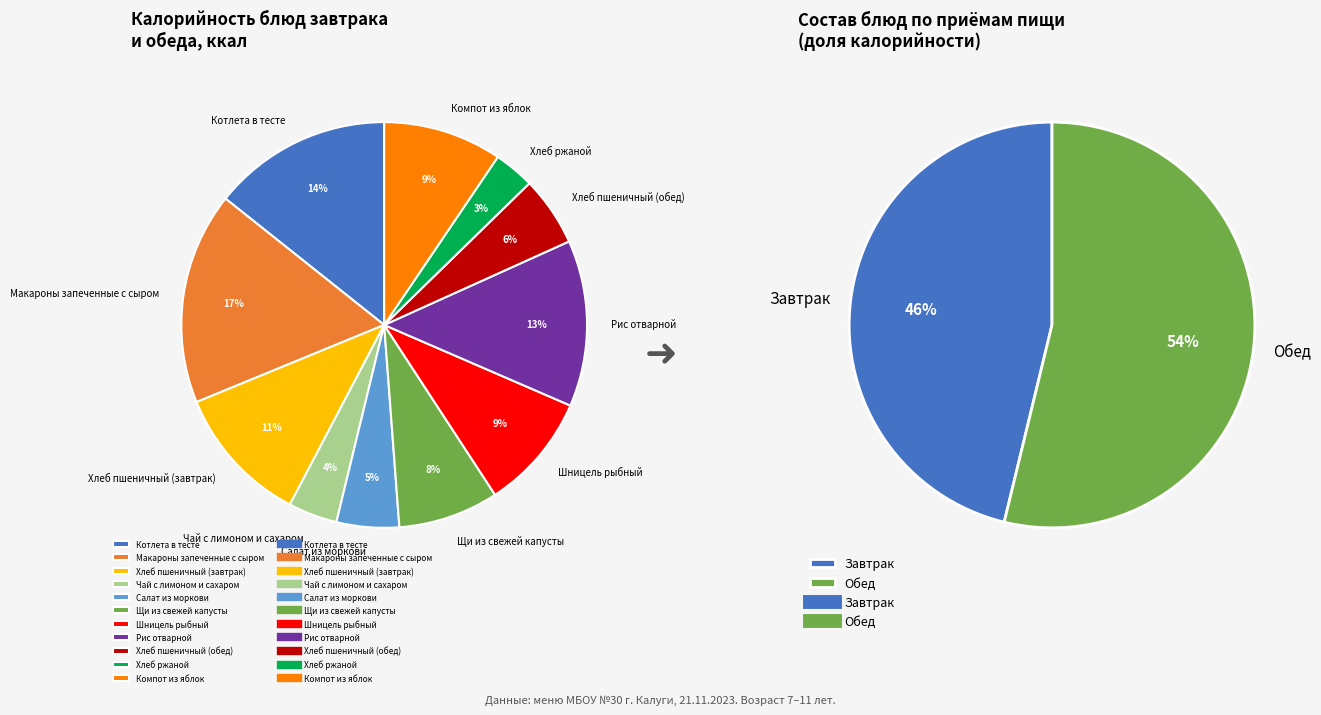

To the nearest percent, what portion does Хлеб пшеничный (обед) represent?

6%